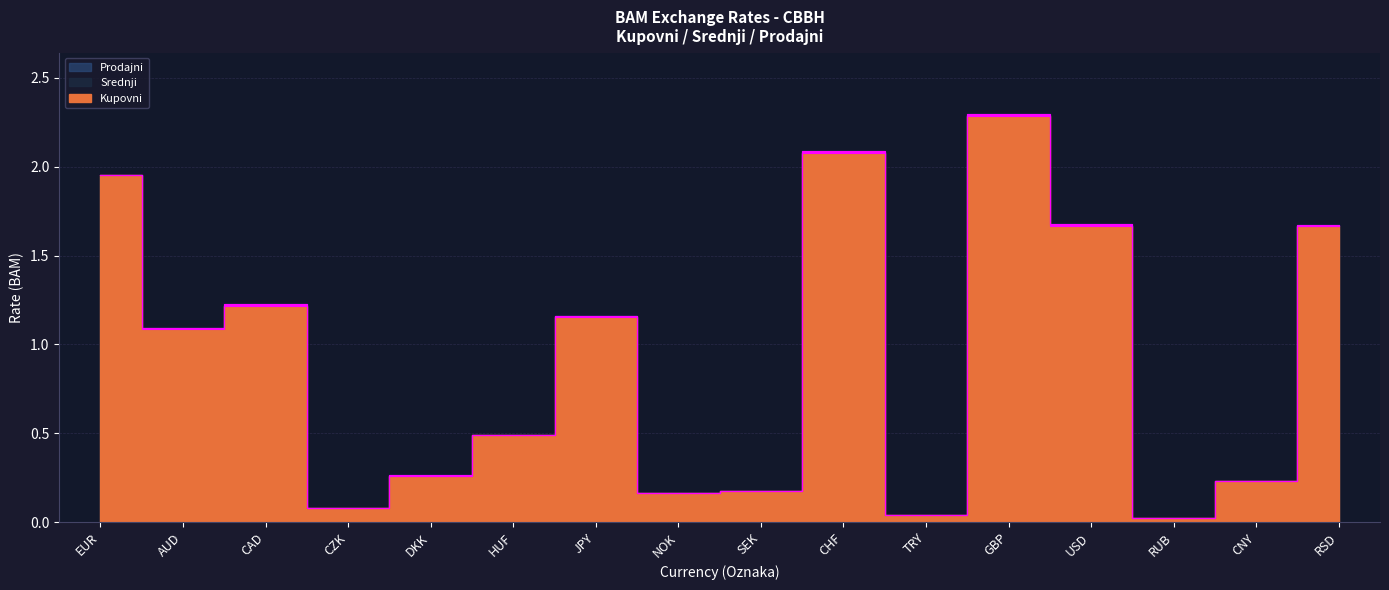

Reading right to left, transcribe all the data shown in this chart.

Kupovni: RSD=1.7	CNY=0.2	RUB=0.0	USD=1.7	GBP=2.3	TRY=0.0	CHF=2.1	SEK=0.2	NOK=0.2	JPY=1.2	HUF=0.5	DKK=0.3	CZK=0.1	CAD=1.2	AUD=1.1	EUR=2.0
Srednji: RSD=1.7	CNY=0.2	RUB=0.0	USD=1.7	GBP=2.3	TRY=0.0	CHF=2.1	SEK=0.2	NOK=0.2	JPY=1.2	HUF=0.5	DKK=0.3	CZK=0.1	CAD=1.2	AUD=1.1	EUR=2.0
Prodajni: RSD=1.7	CNY=0.2	RUB=0.0	USD=1.7	GBP=2.3	TRY=0.0	CHF=2.1	SEK=0.2	NOK=0.2	JPY=1.2	HUF=0.5	DKK=0.3	CZK=0.1	CAD=1.2	AUD=1.1	EUR=2.0